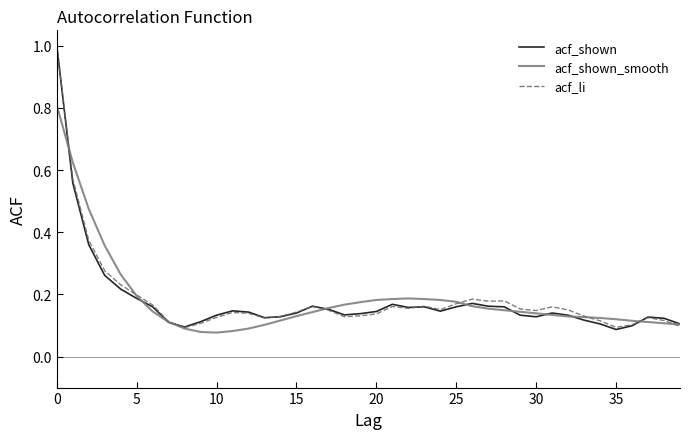

In acf_li, how many points are higher than both neighbors (excluding endpoints)?

8